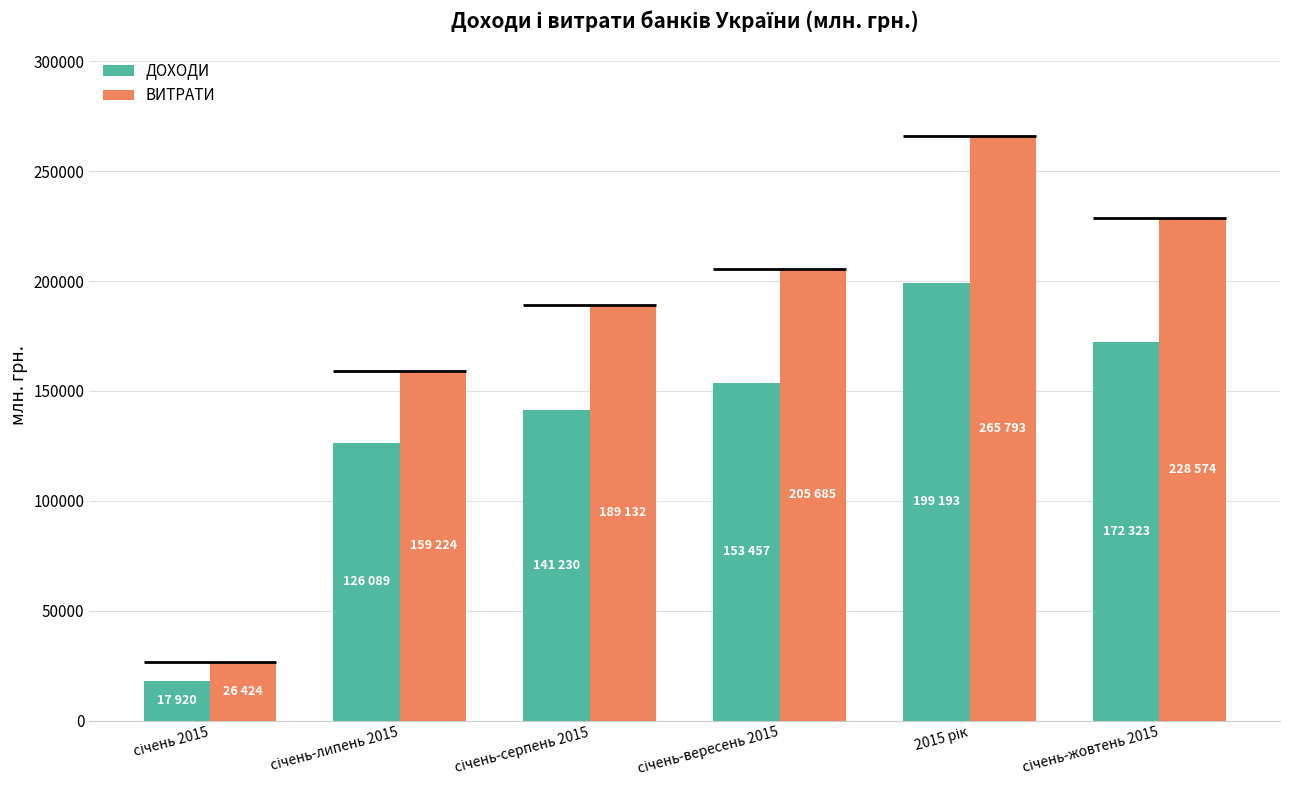

At which label is ВИТРАТИ closest to 146108?

січень-липень 2015